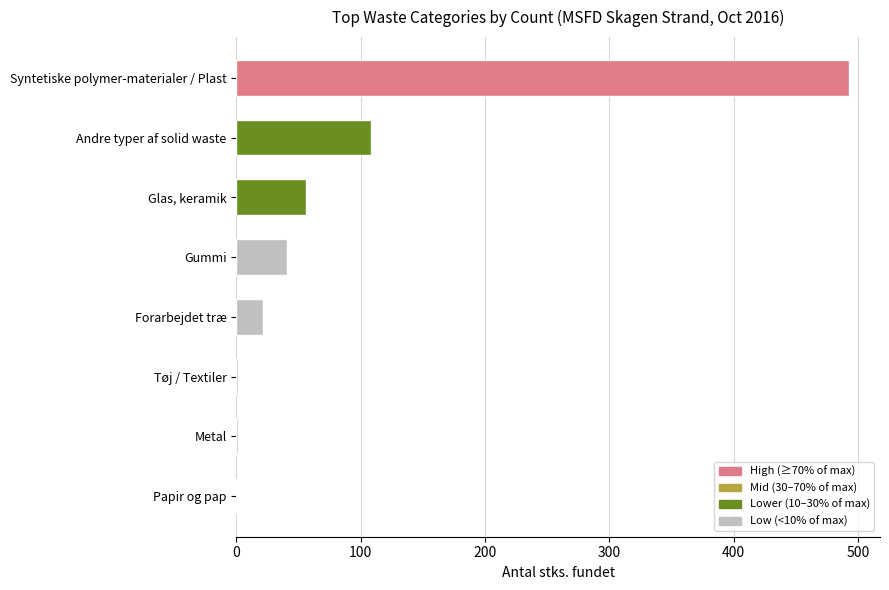

Count the number of data series in this chart.

1